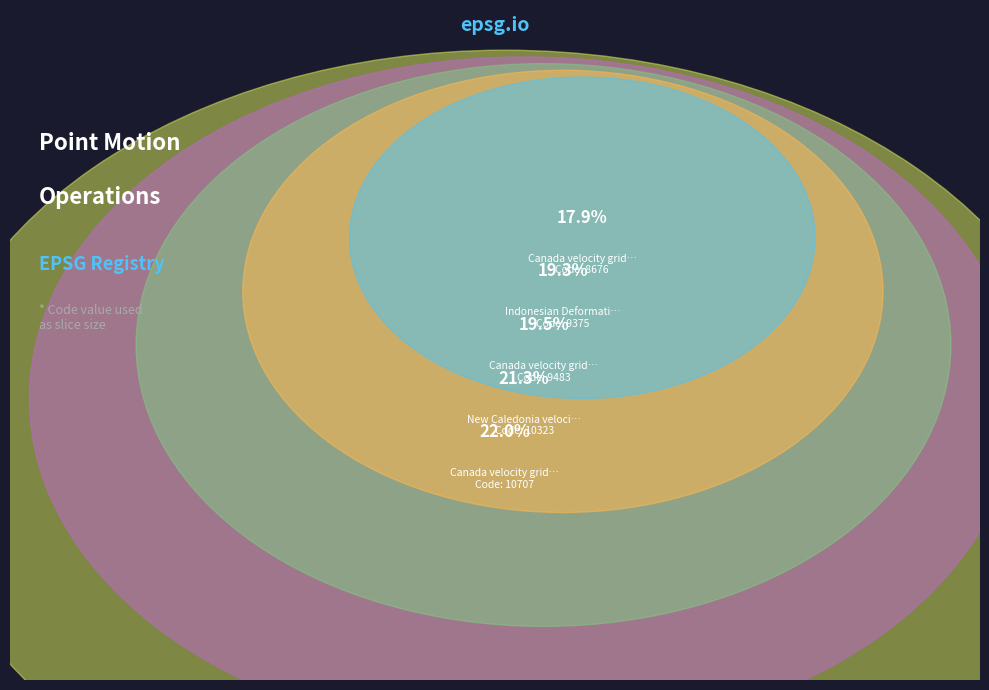

Between Indonesian Deformation Model 2020 and Canada velocity grid v7, which is larger?

Canada velocity grid v7